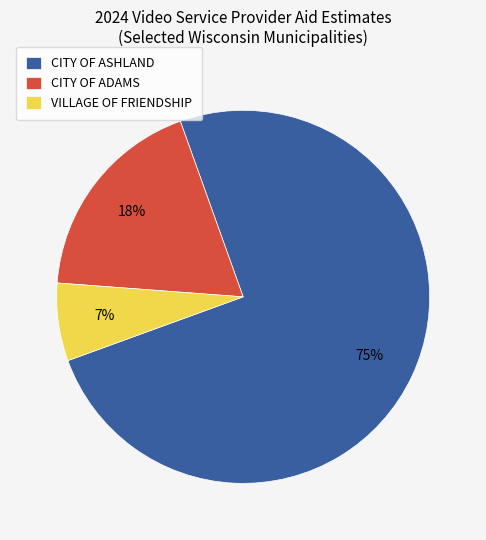

Which category has the smallest portion of the pie?

VILLAGE OF FRIENDSHIP